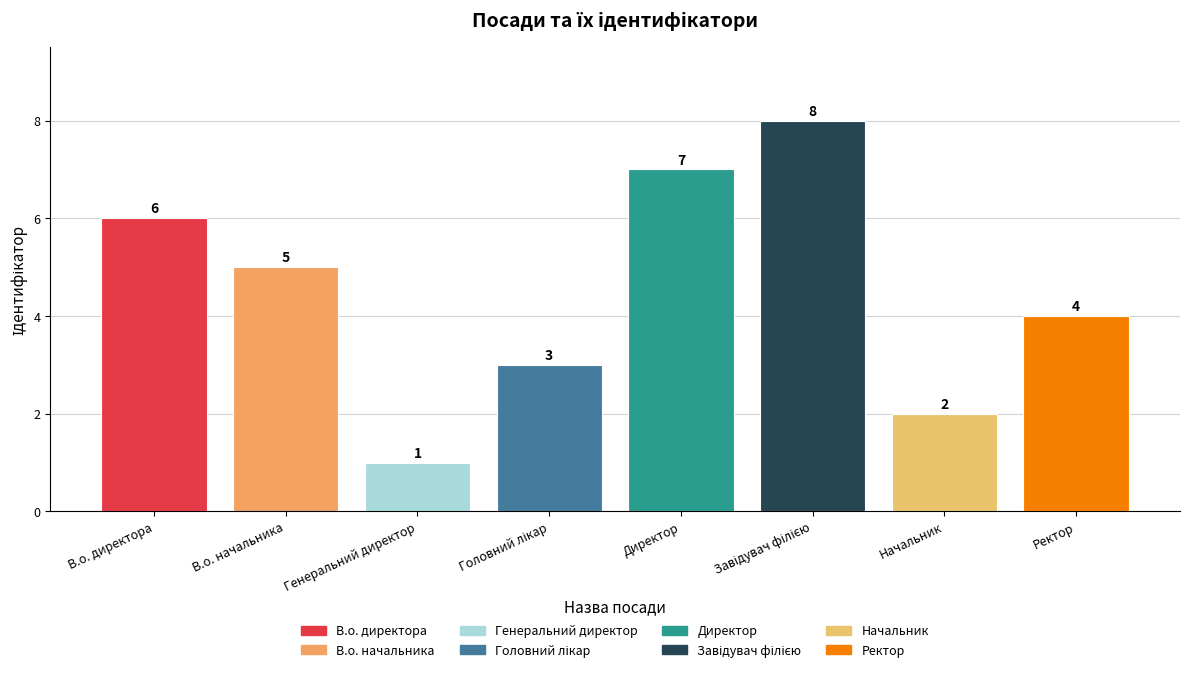

Reading left to right, extract all data points from this chart.

6	5	1	3	7	8	2	4